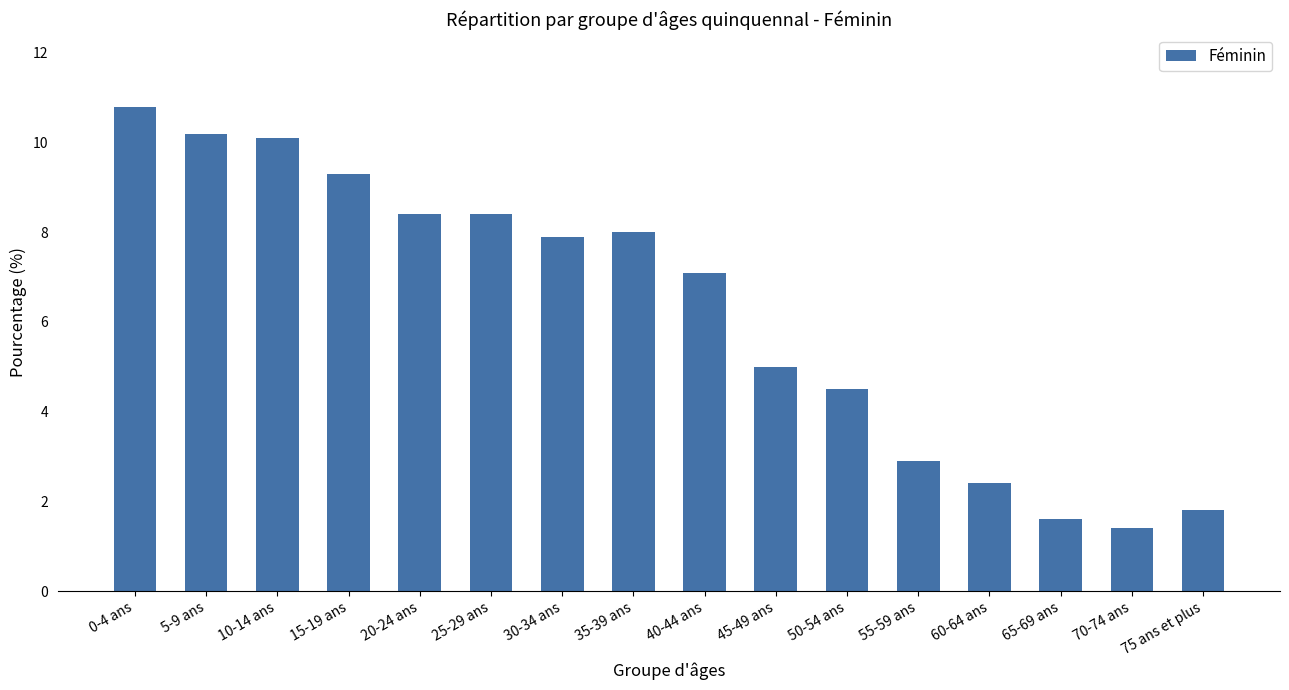

At which label does the data first exceed 7?

0-4 ans